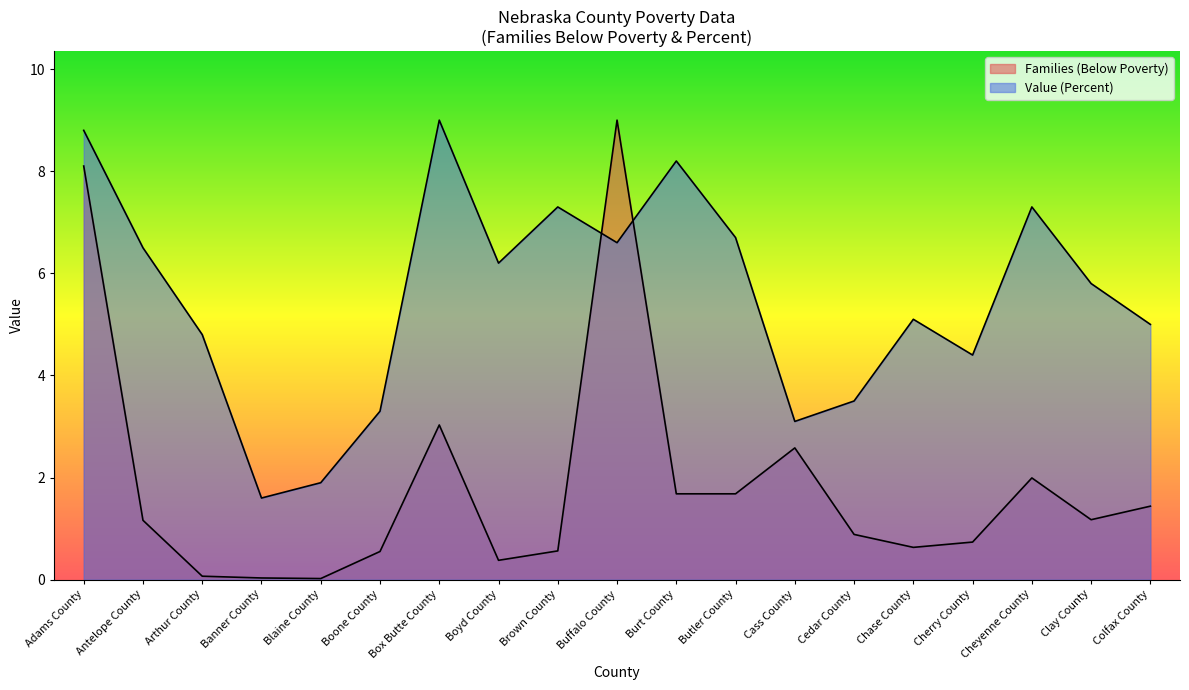

How many times do Value (Percent) and Families (Below Poverty) cross each other?

2